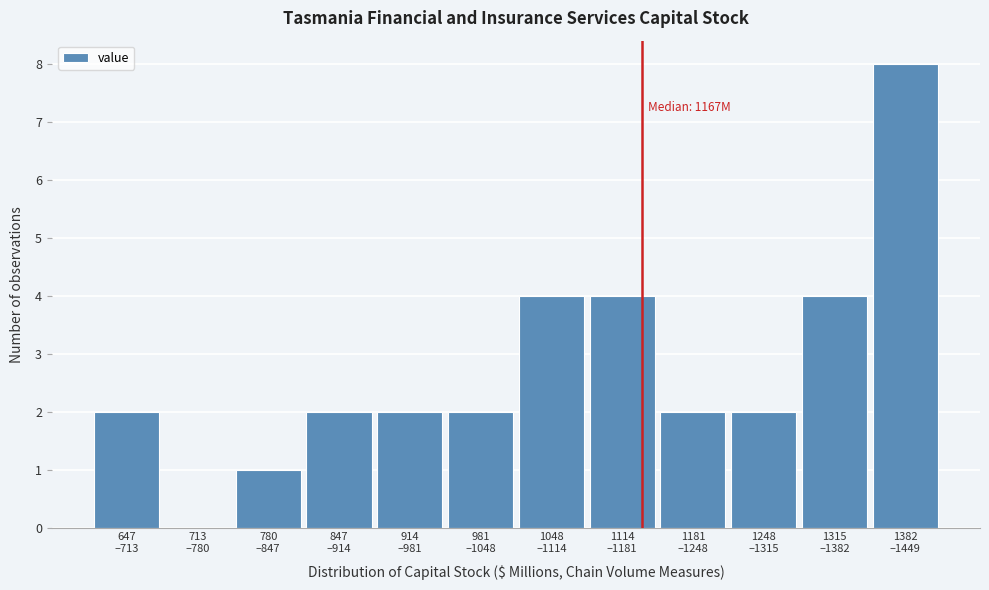

What is the sum of all values?

33